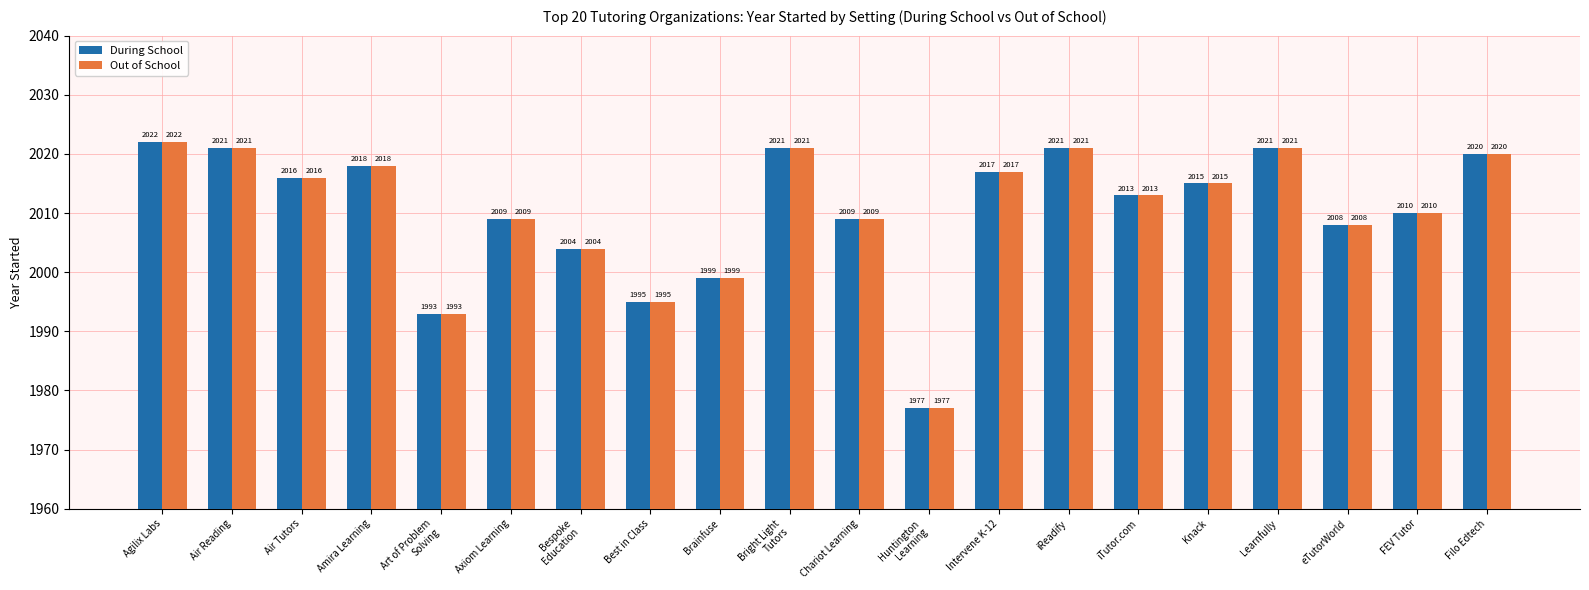

Where does the During School series first go above 2015?

Agilix Labs